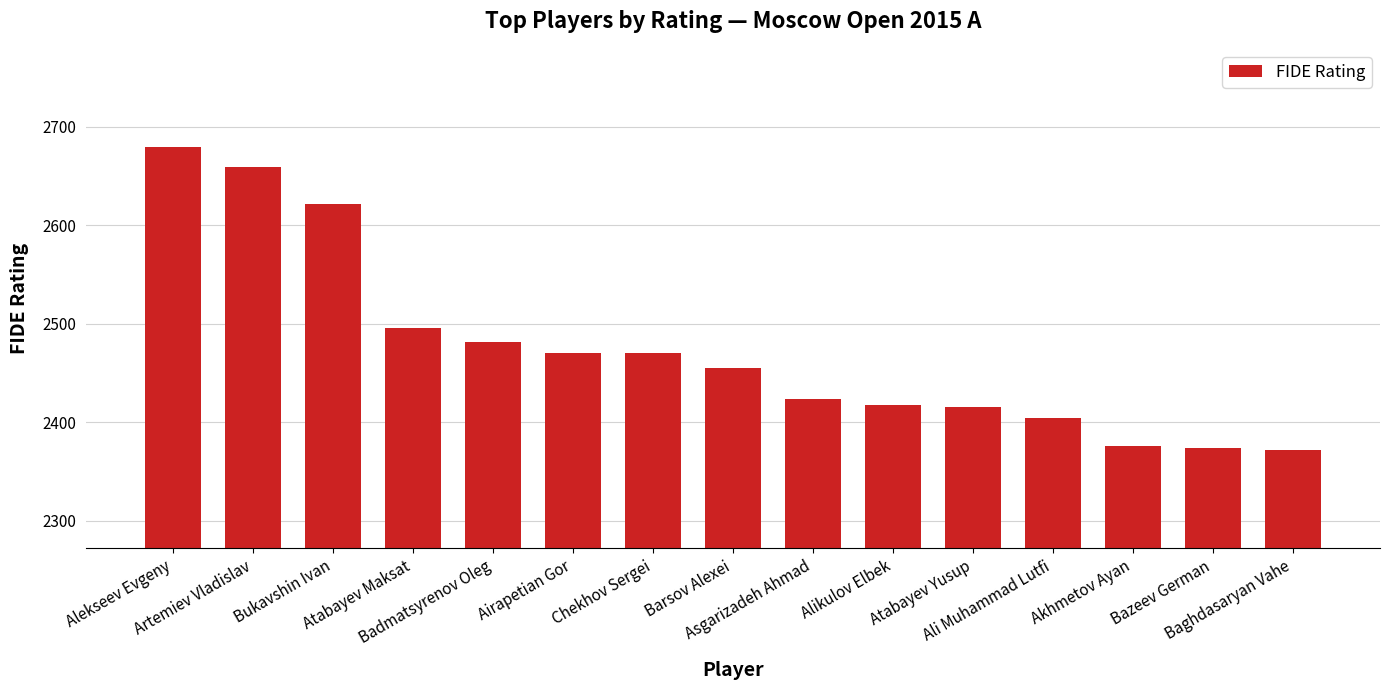

How many categories are shown in the chart?

15